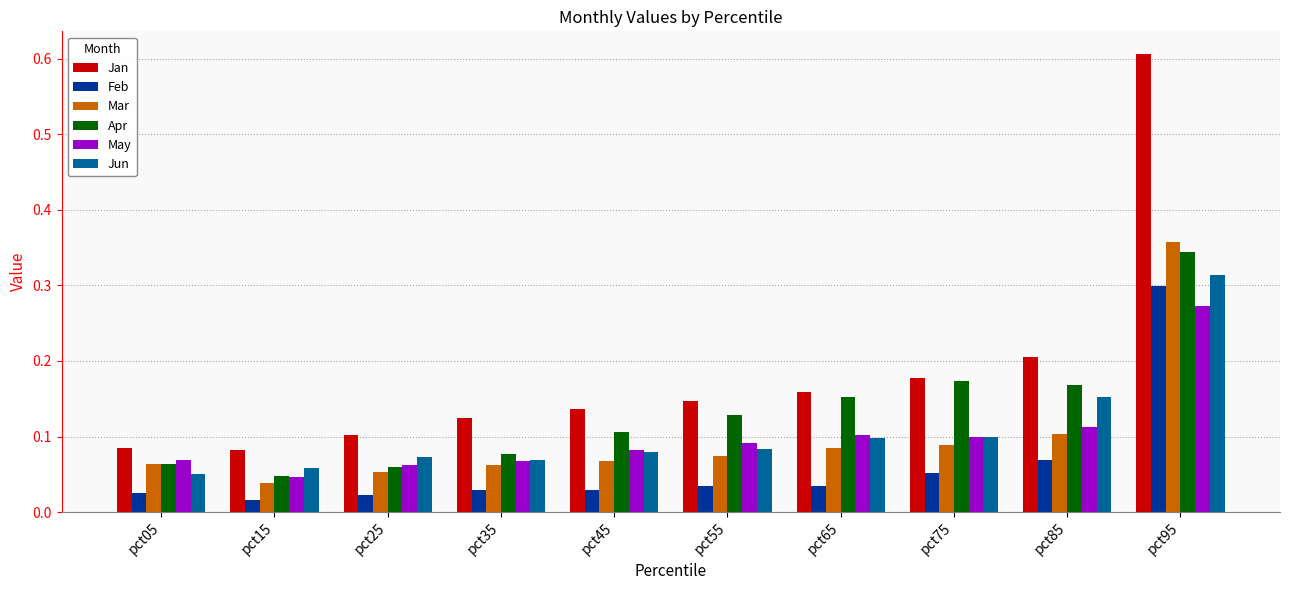

Which series has the largest total across all categories?

Jan